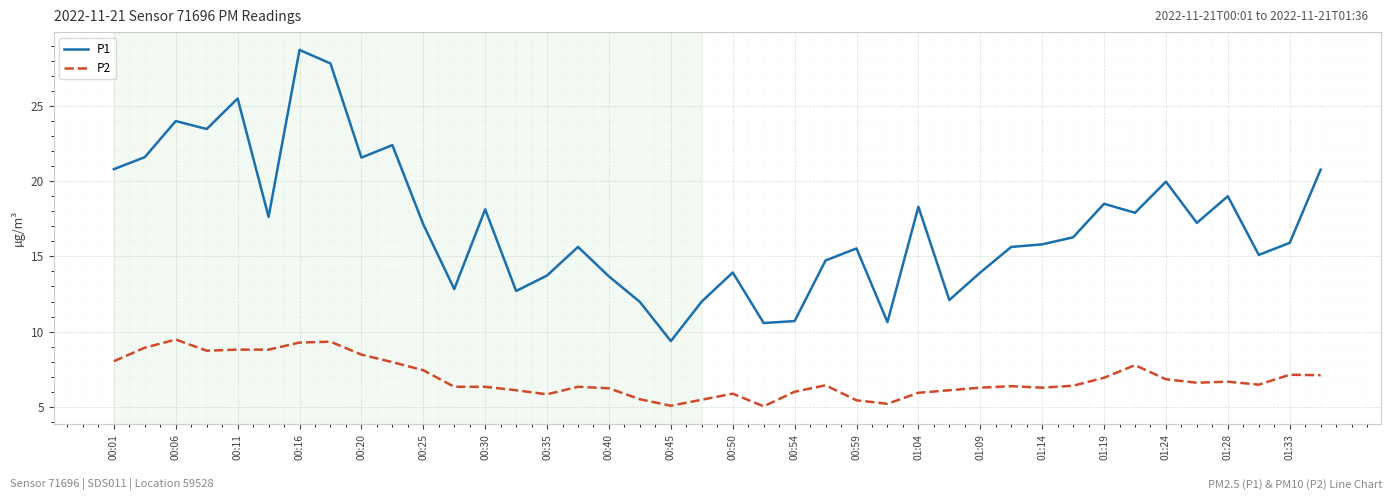

Which series has the widest spread of values?

P1